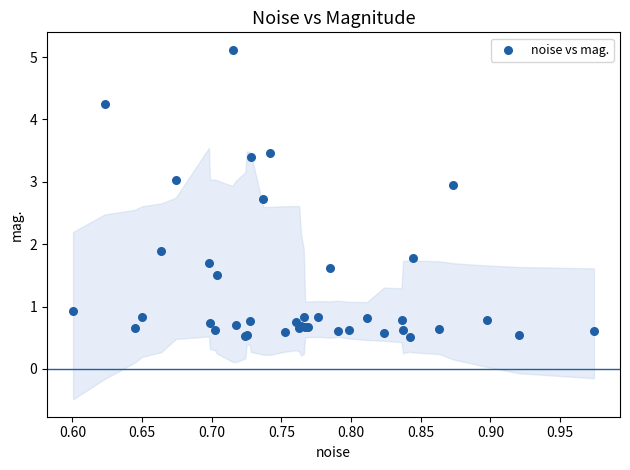

What Y value in the scatter plot is closest to 2?

1.9